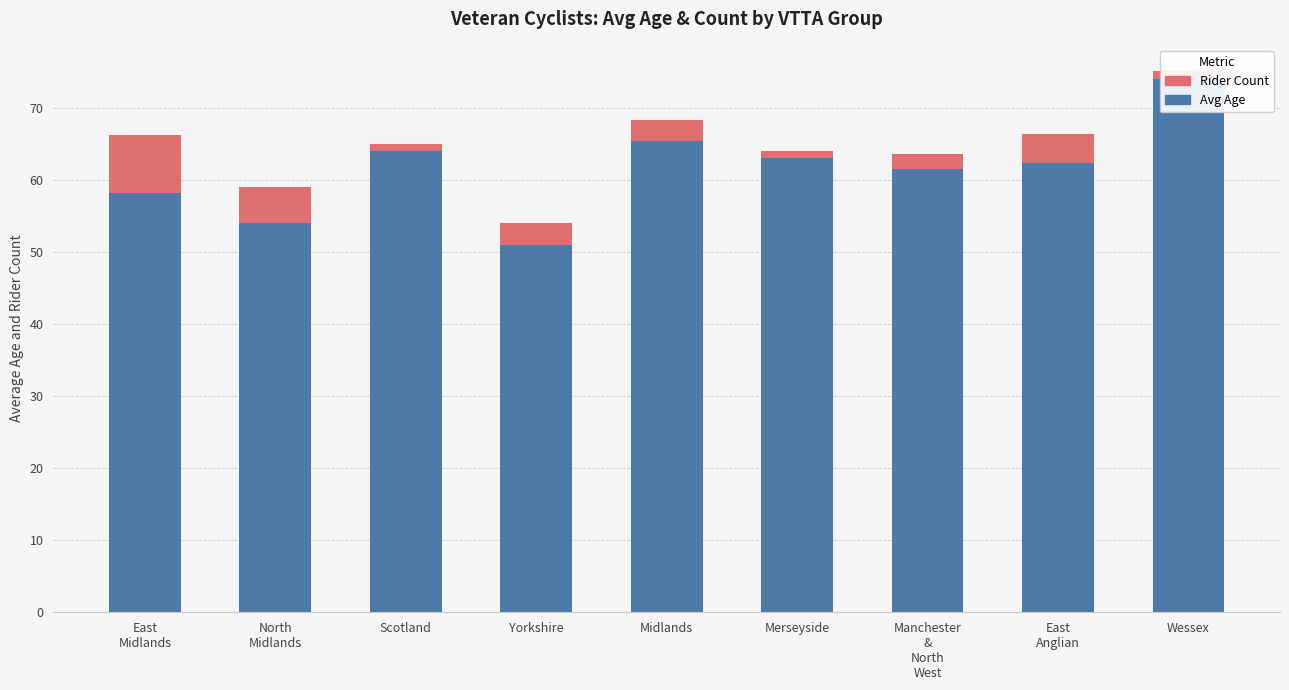

What is the difference between the maximum and second lowest values in the Avg Age series?

20.0